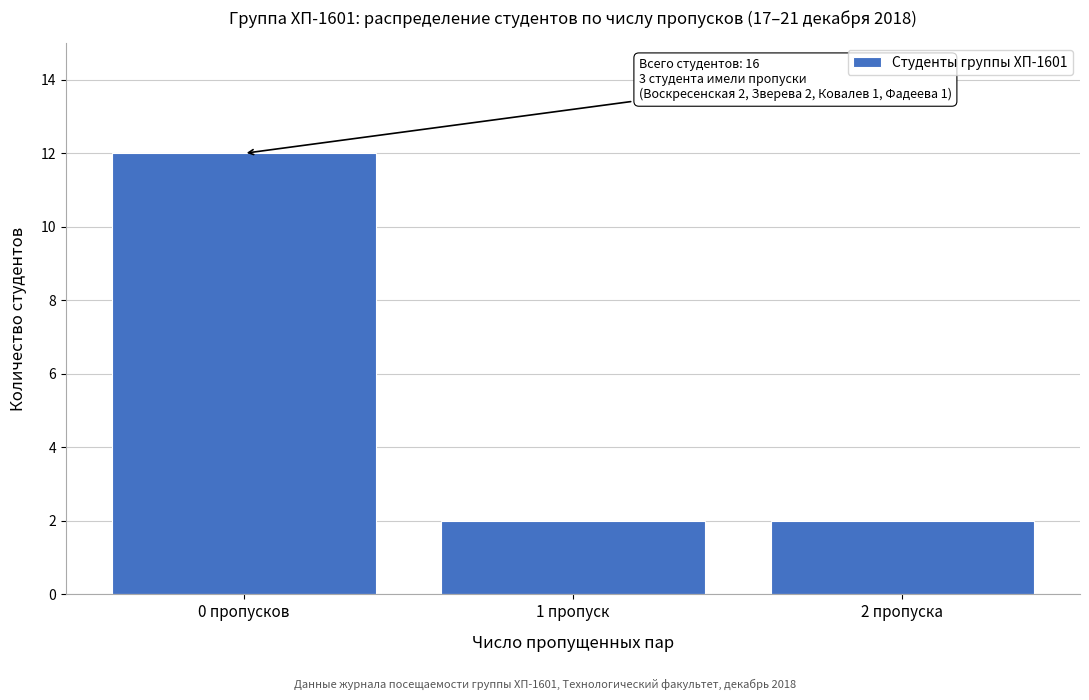

Reading right to left, transcribe all the data shown in this chart.

2 пропуска=2	1 пропуск=2	0 пропусков=12